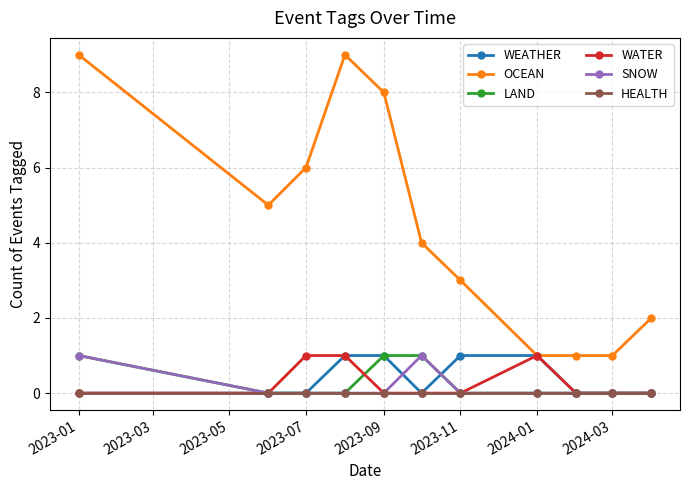

True or false: OCEAN and LAND intersect in this chart.

False